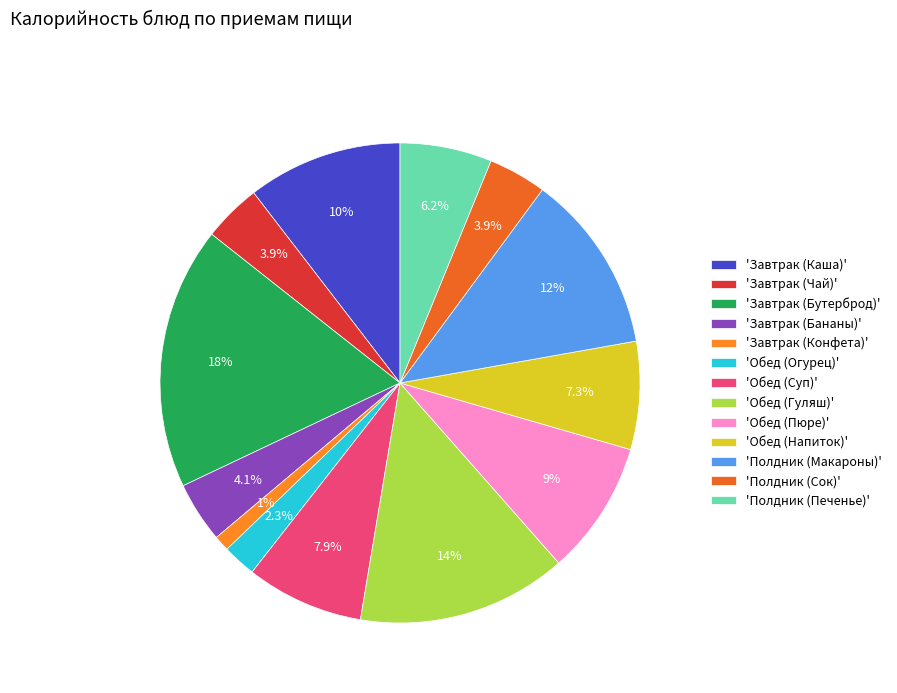

Which slice is the smallest?

'Завтрак (Конфета)'